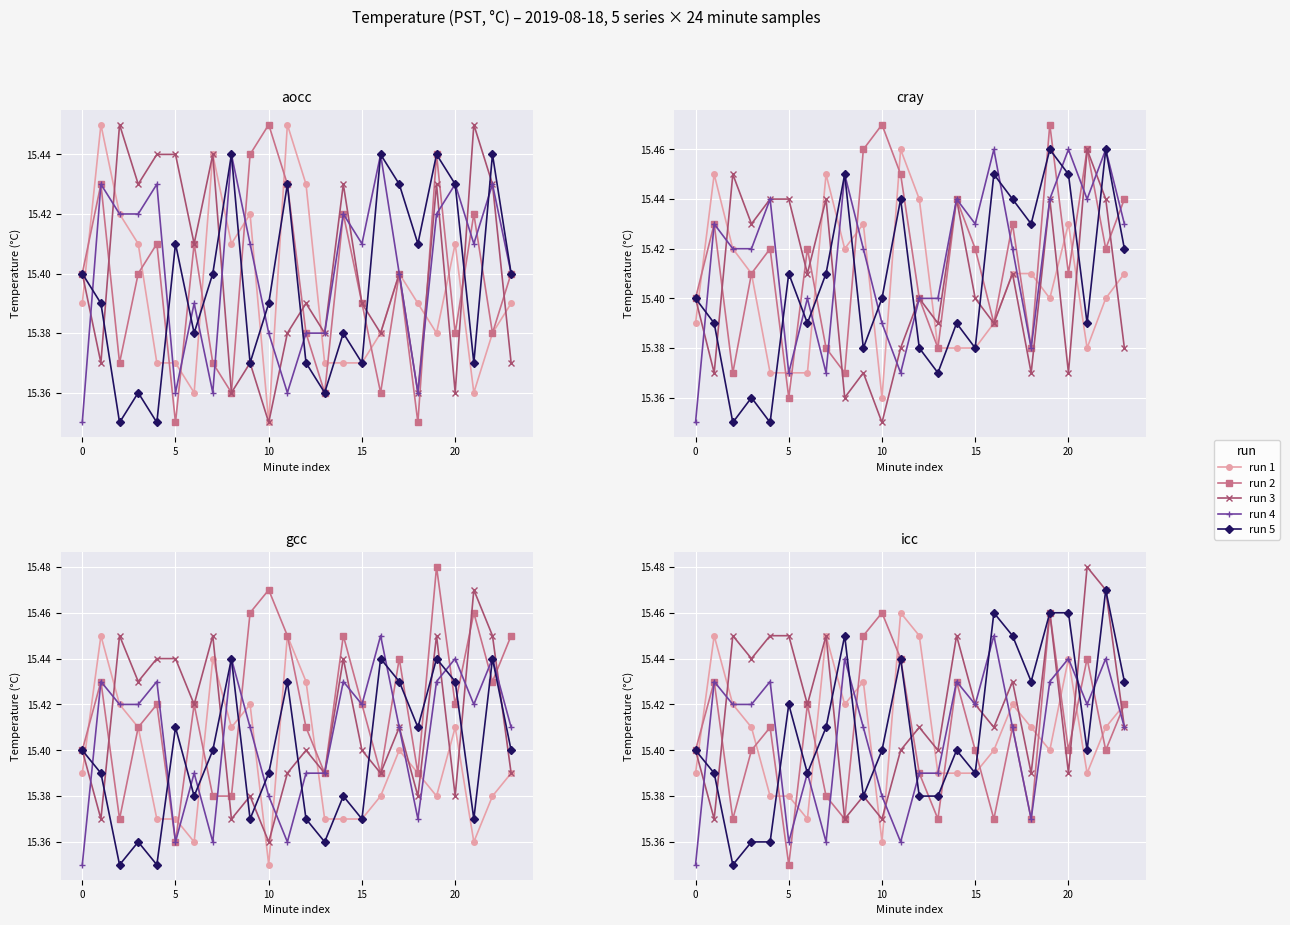

True or false: run 2 and run 5 cross at least once.

True